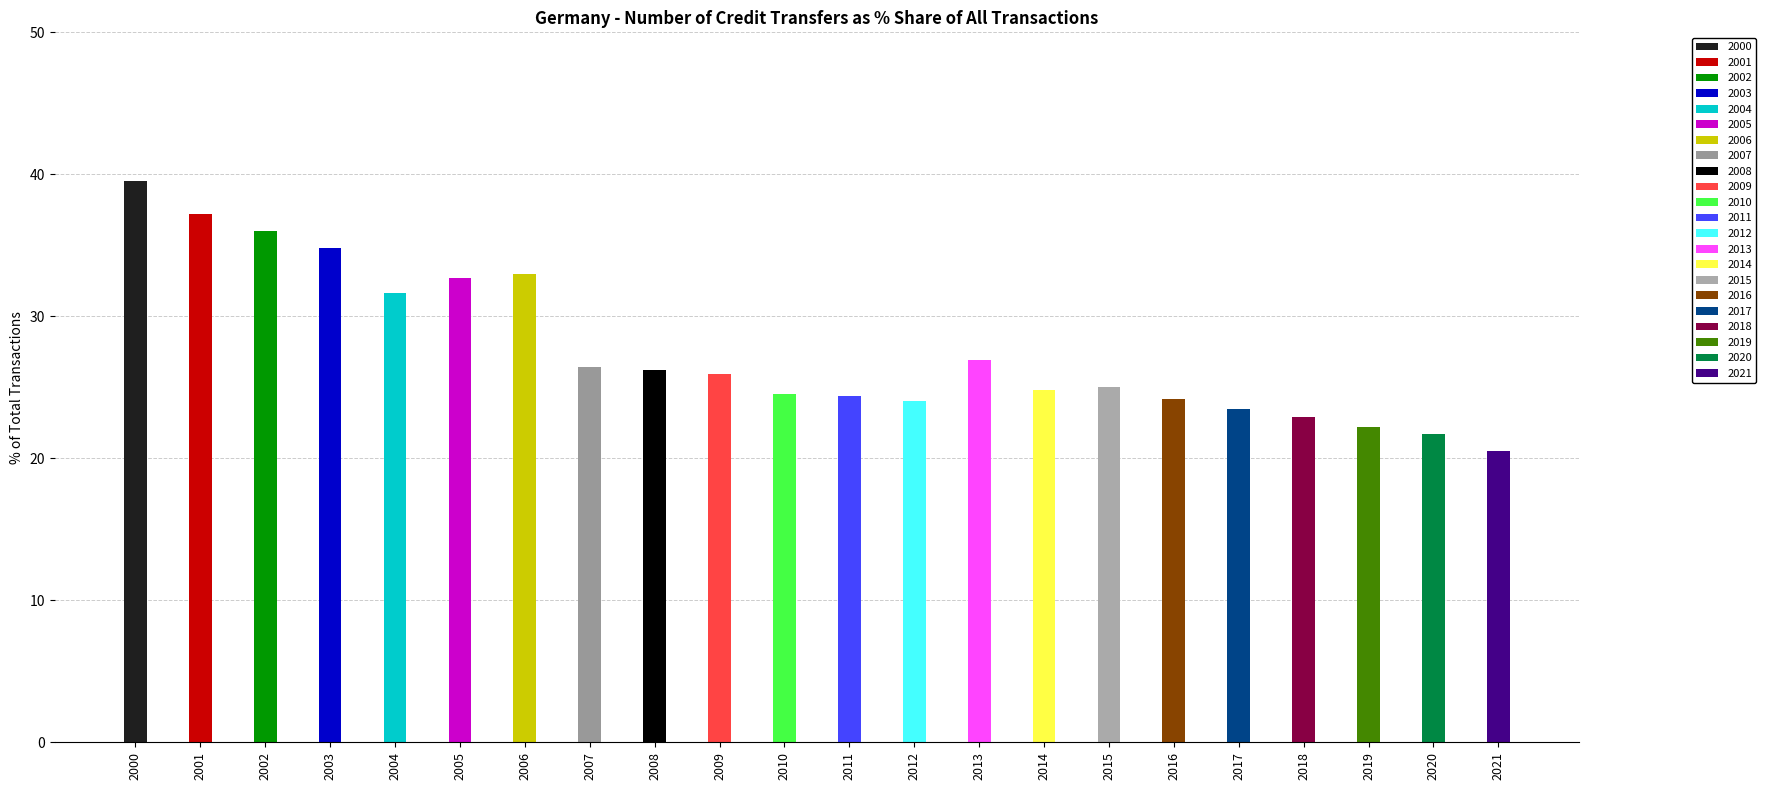

Rank the categories by value from highest to lowest.

2000, 2001, 2002, 2003, 2006, 2005, 2004, 2013, 2007, 2008, 2009, 2015, 2014, 2010, 2011, 2016, 2012, 2017, 2018, 2019, 2020, 2021